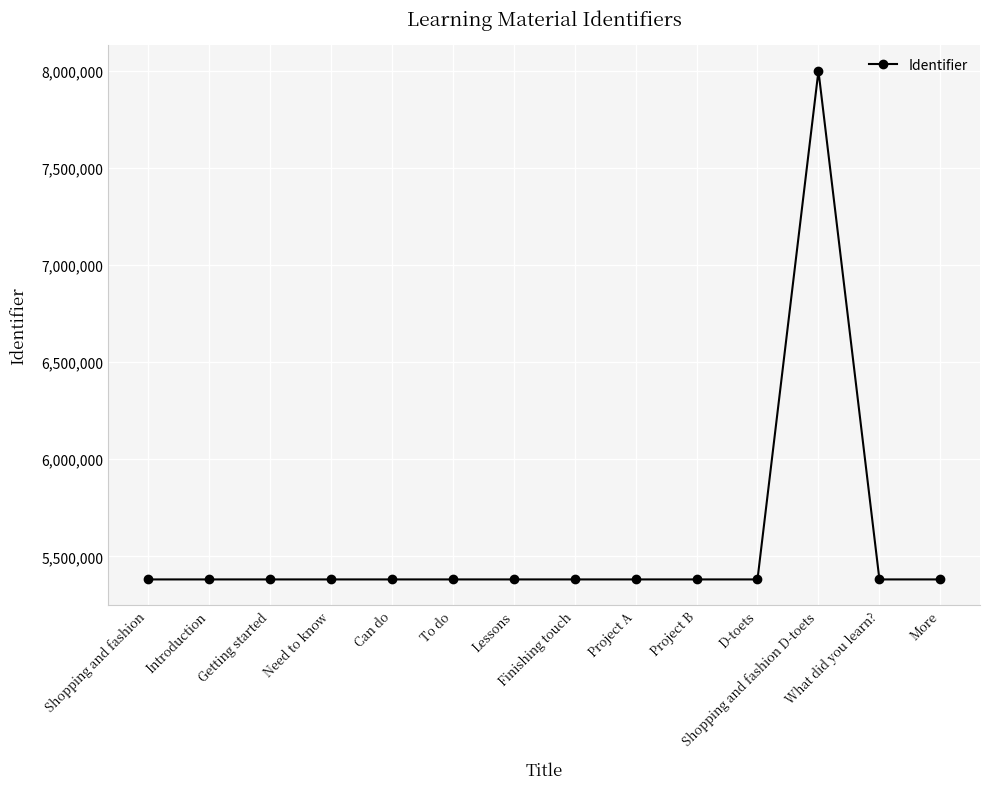

What is the smallest value displayed?

5381009